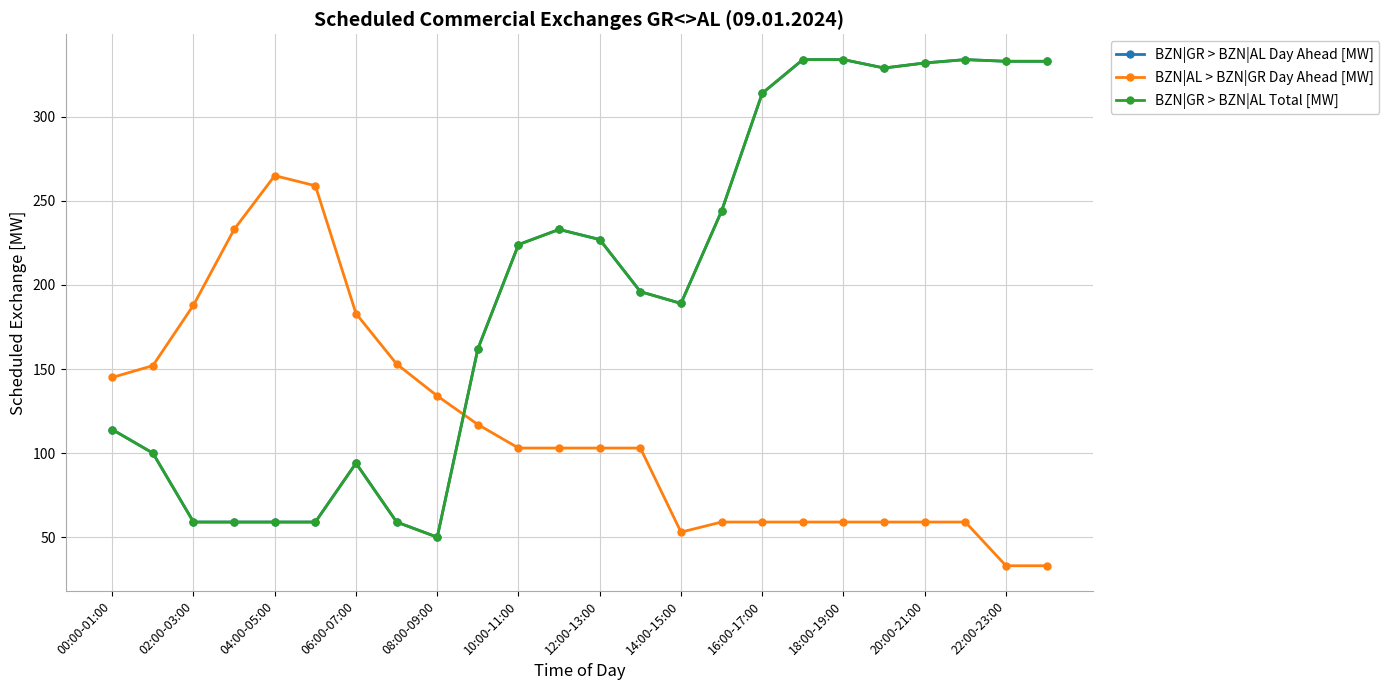

Does the chart have visible grid lines?

Yes